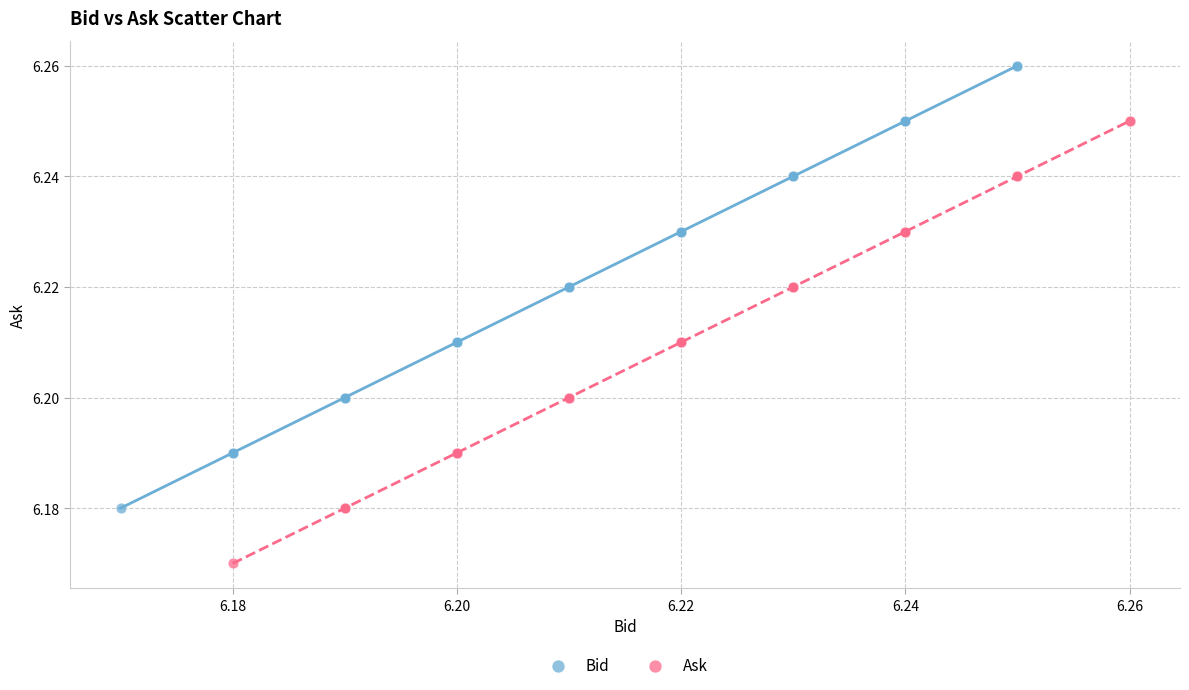

Which series reaches the maximum Y coordinate?

Bid